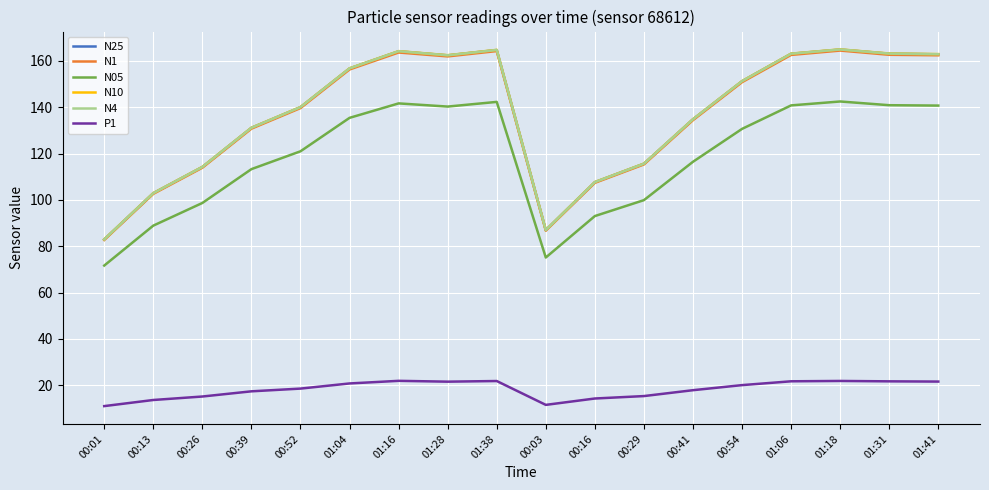

Where does the N25 series first go above 151?

01:04